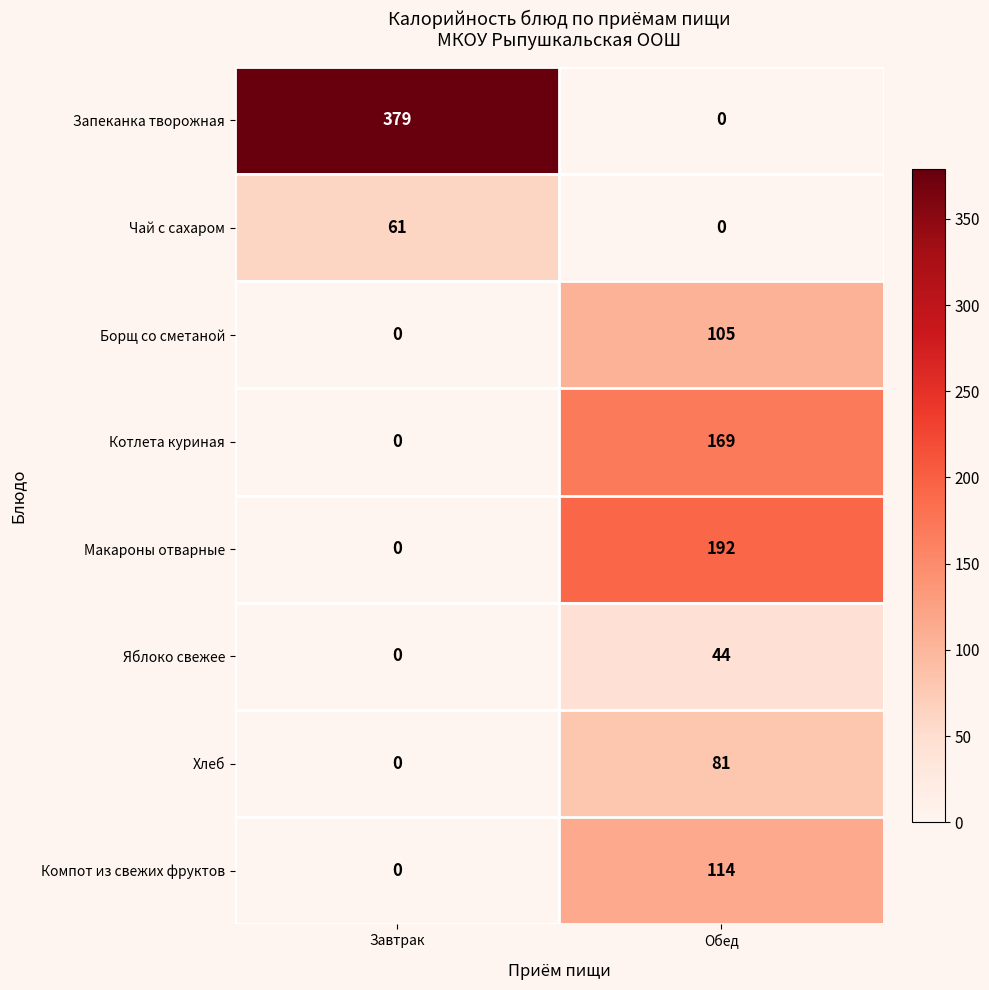

At how many categories does at least one series exceed 132?

2